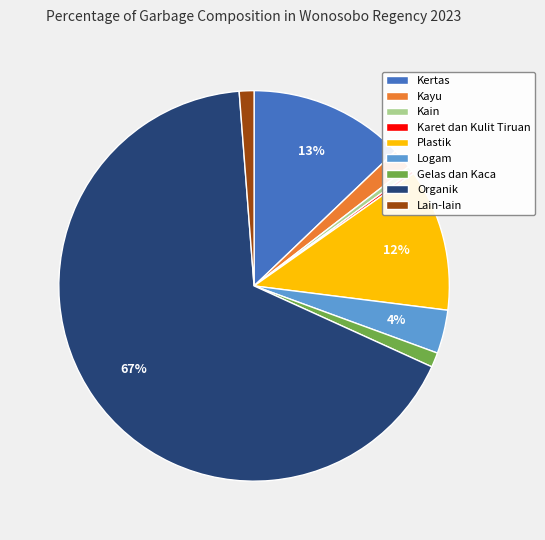

Does Gelas dan Kaca account for over 50% of the chart?

No